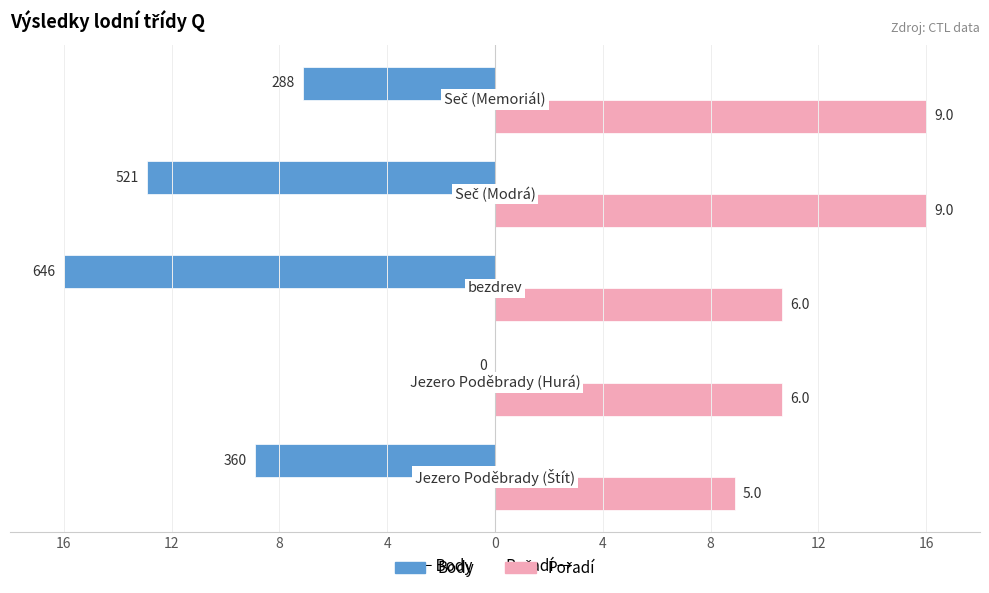

Reading left to right, extract all data points from this chart.

Body: -8.9	0.0	-16.0	-12.9	-7.1
Pořadí: 8.9	10.7	10.7	16.0	16.0